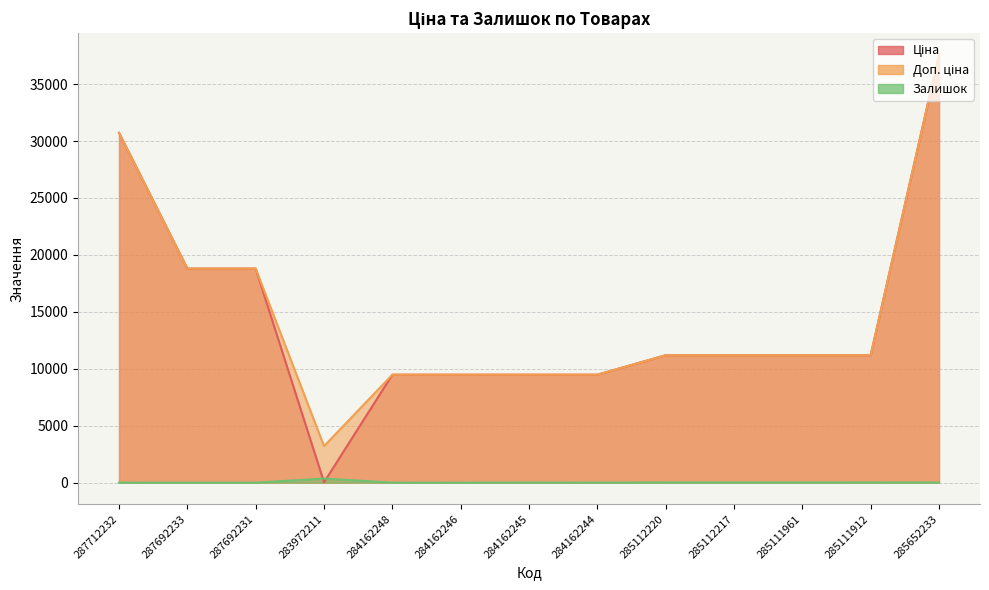

True or false: Доп. ціна and Ціна cross at least once.

False